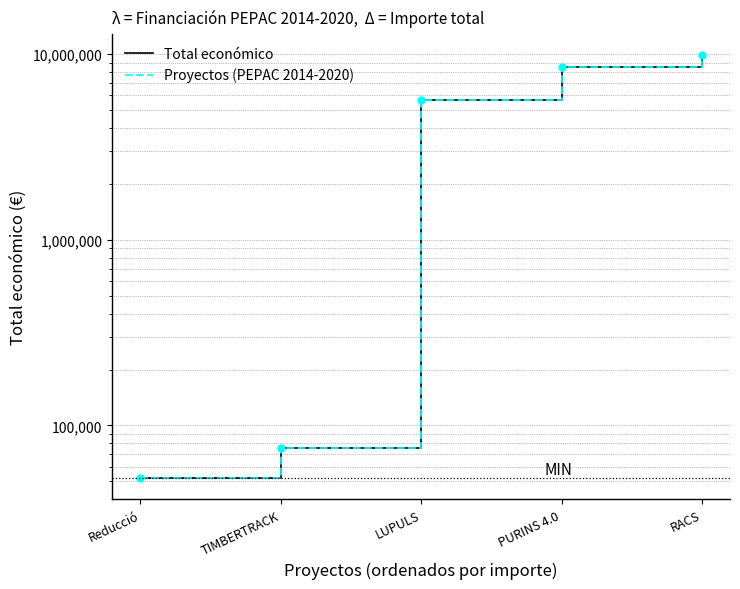

Which category has the lowest value across all series?

Reducció